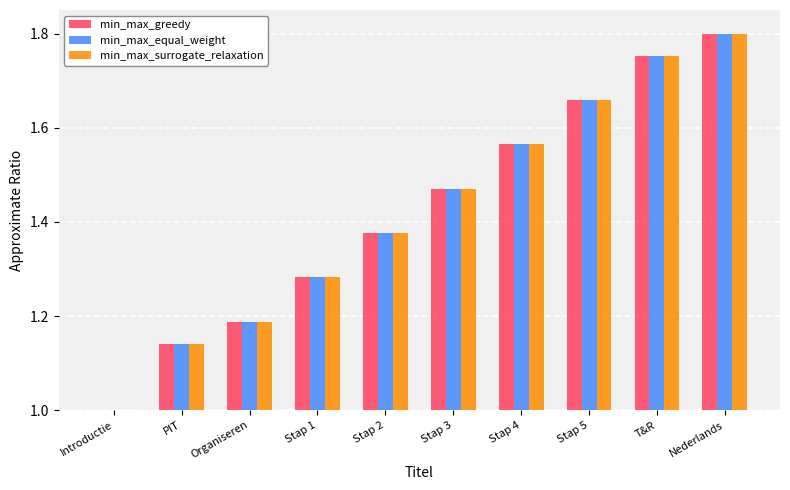

Is the value of min_max_surrogate_relaxation at Stap 5 greater than the value of min_max_equal_weight at Stap 3?

Yes